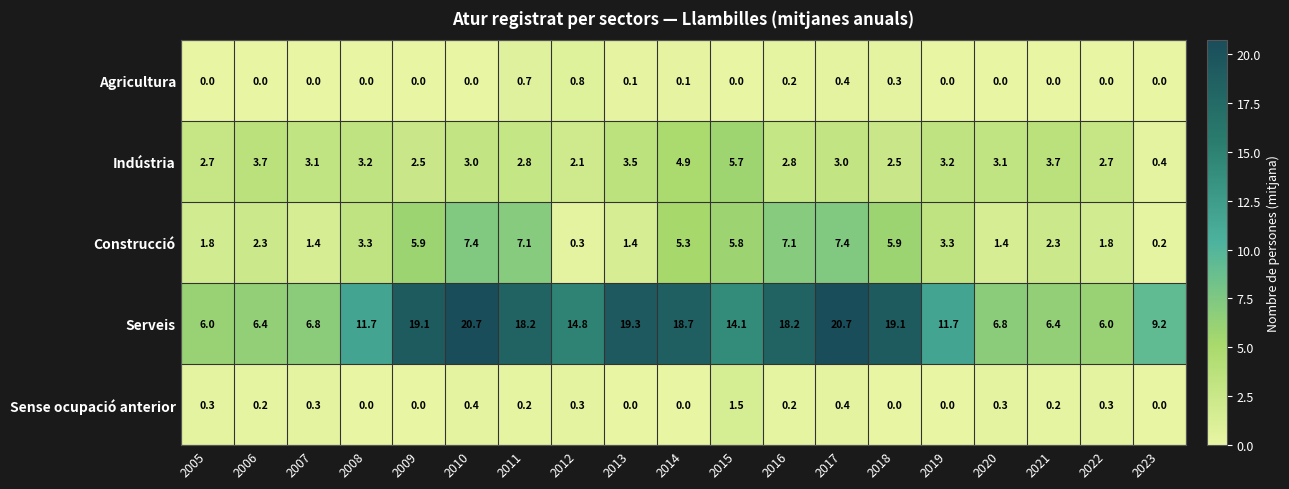

What is the difference between the Construcció values at 2014 and 2017?

2.1